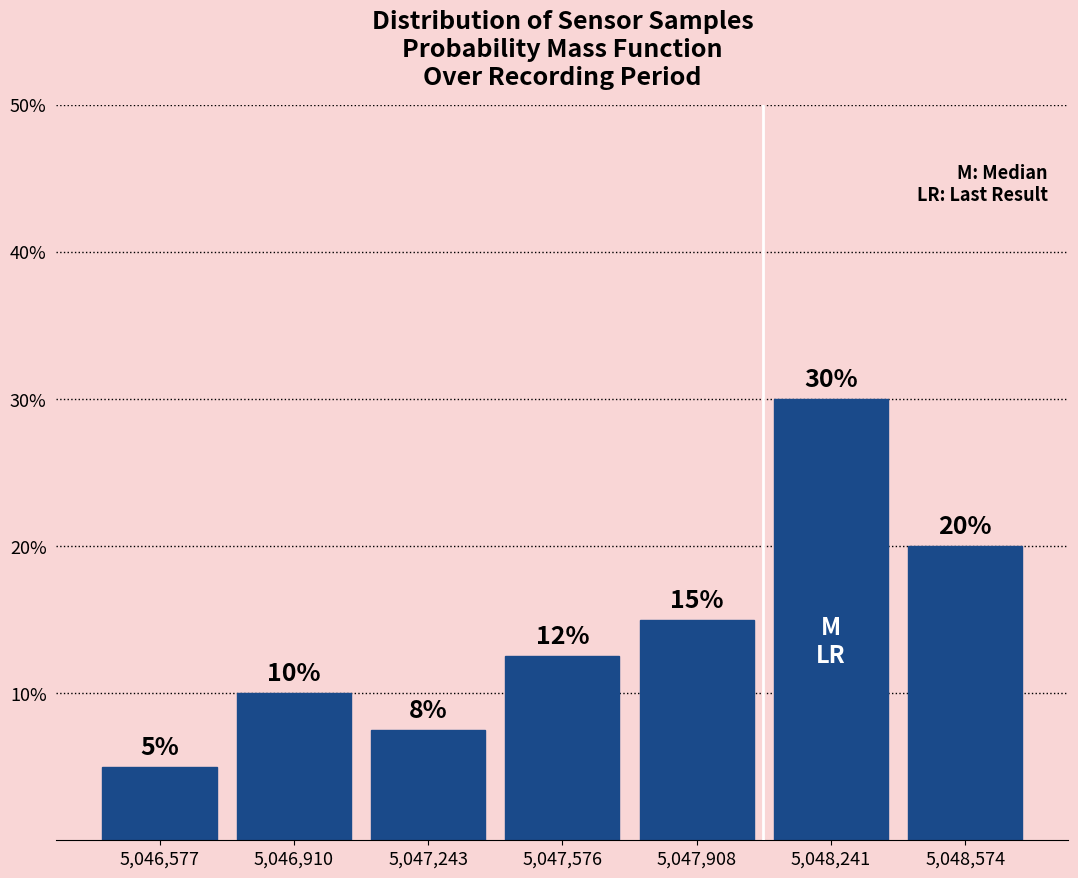

Over which range of the x-axis is the bar tallest?

5048100 to 5048400